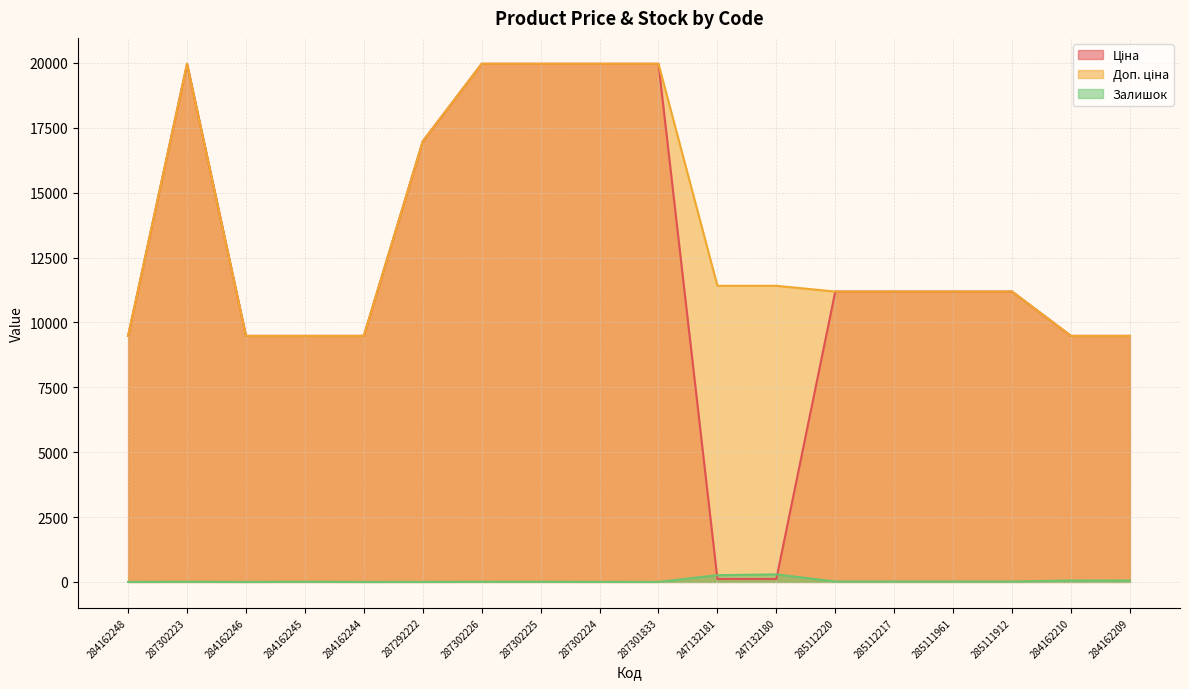

True or false: Залишок has a value of 20.8 at 284162209.

False